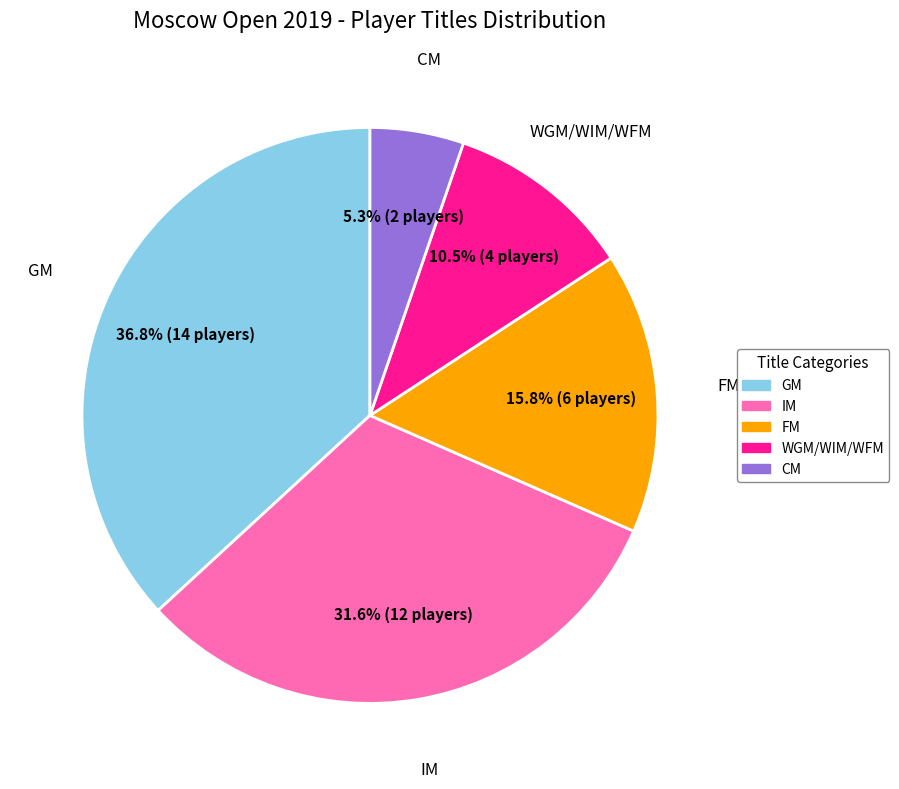

To the nearest percent, what is the difference between the WGM/WIM/WFM and CM slice percentages?

5%